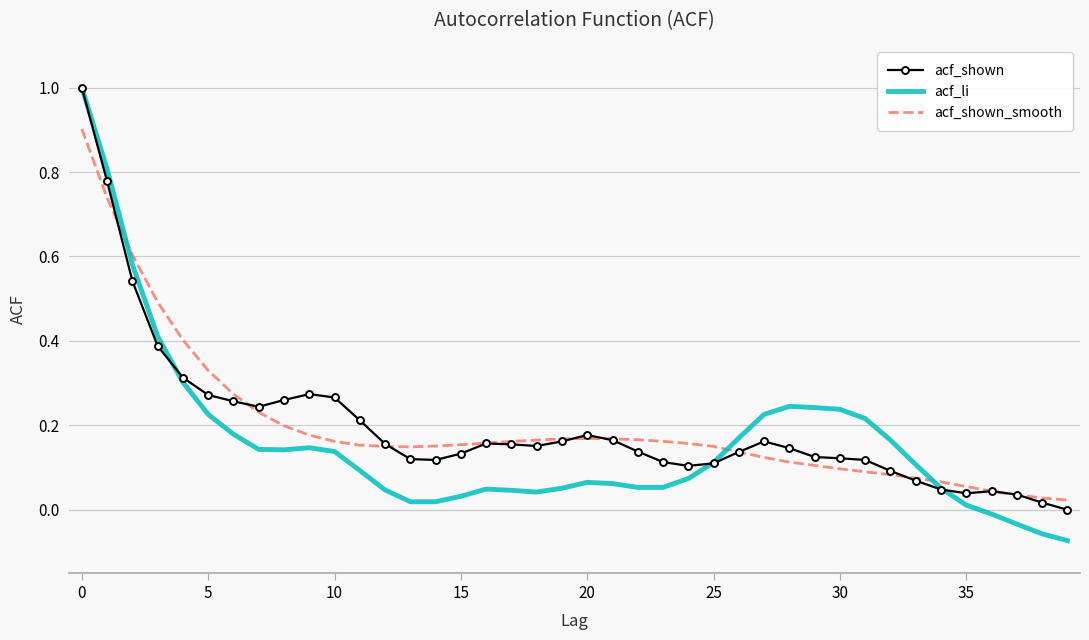

Which series has the largest range (max minus min)?

acf_li